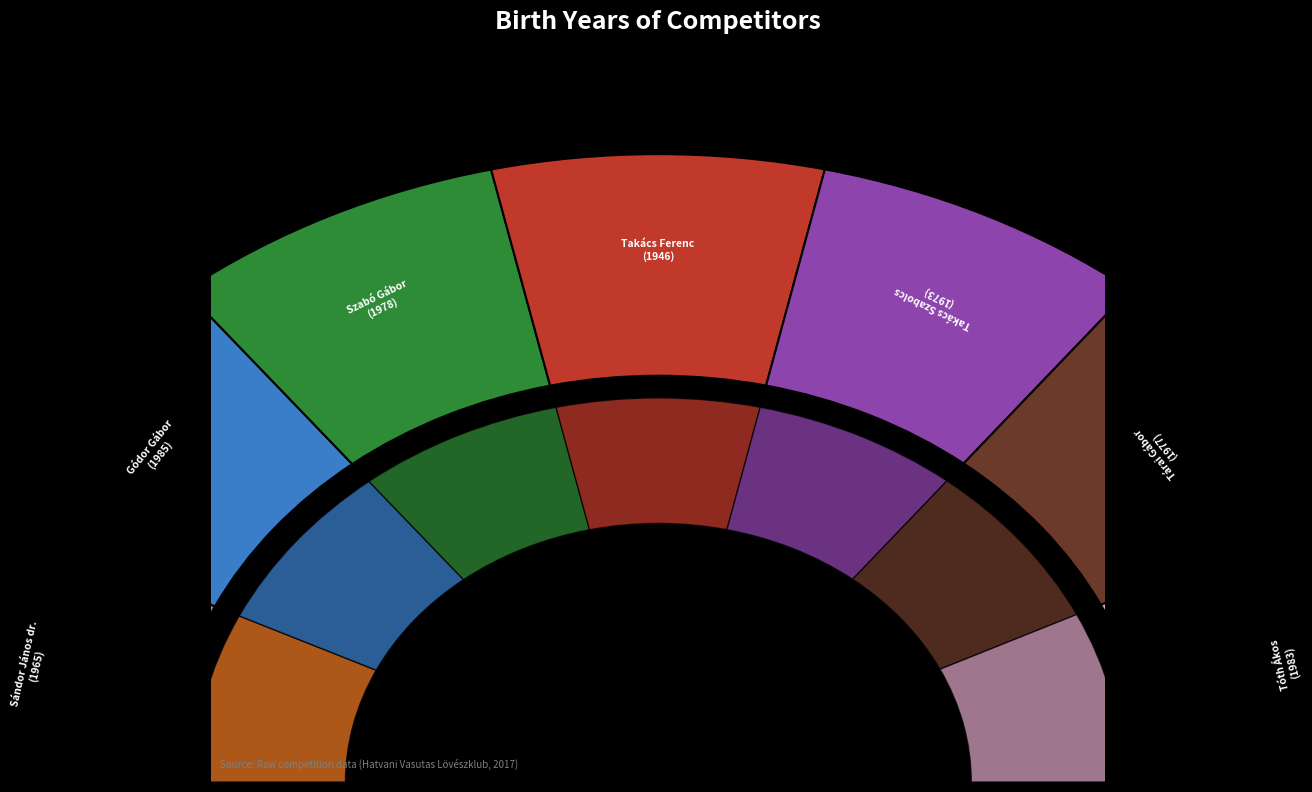

To the nearest percent, what percentage of the pie is Gódor Gábor?

14%